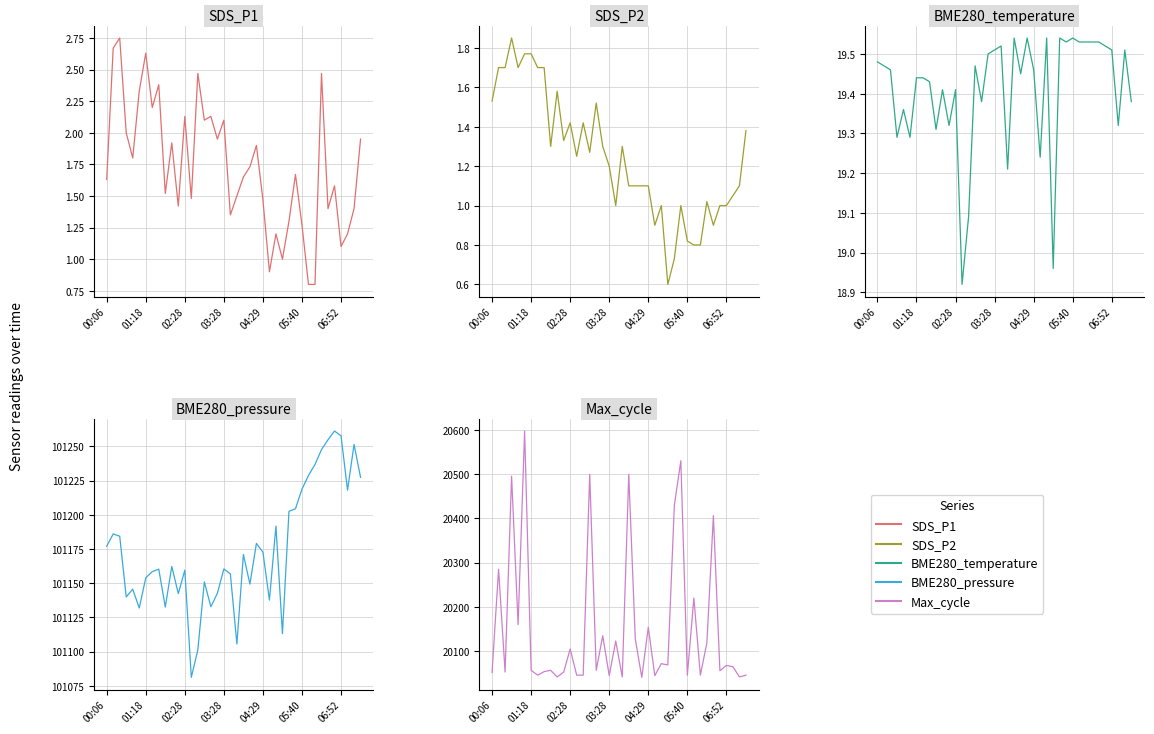

Does the chart display data point markers on the line(s)?

No